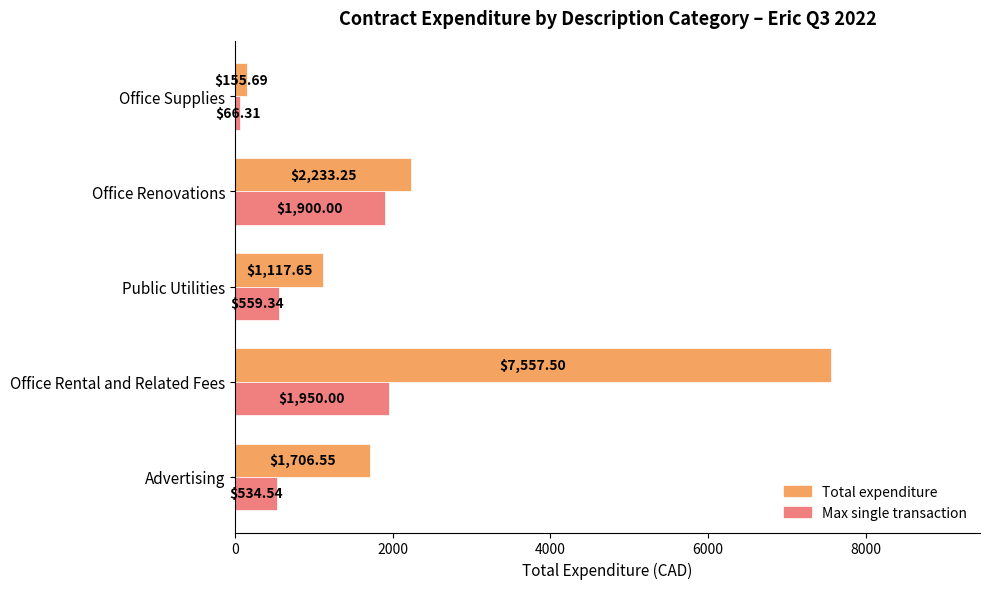

Rank the series by their maximum value, from lowest to highest.

Max single transaction, Total expenditure